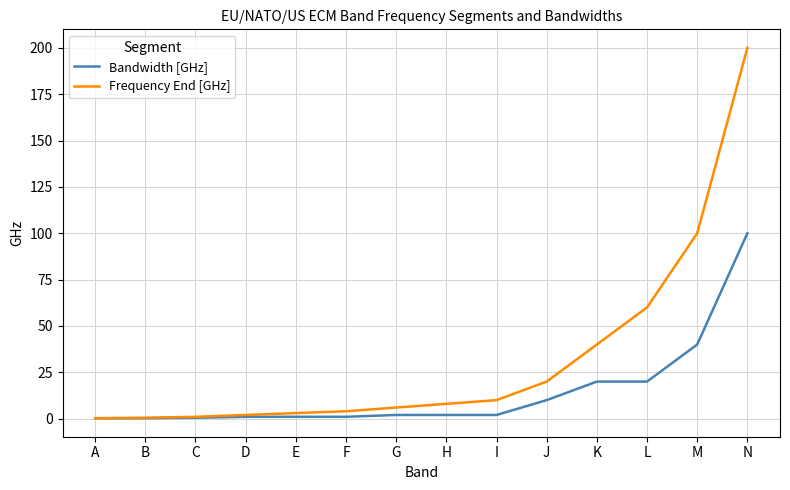

Between E and J, which series saw the biggest shift?

Frequency End [GHz]